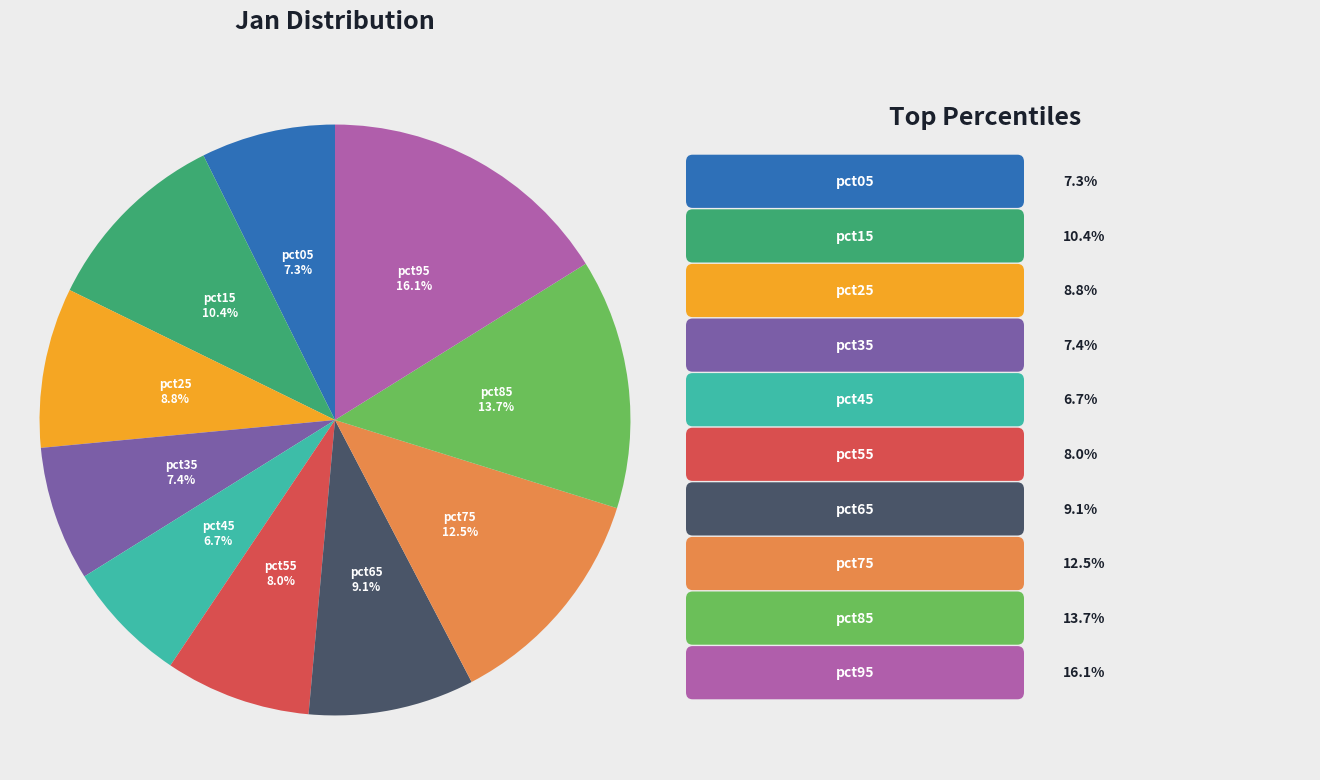

Which has a higher value, pct05 or pct85?

pct85